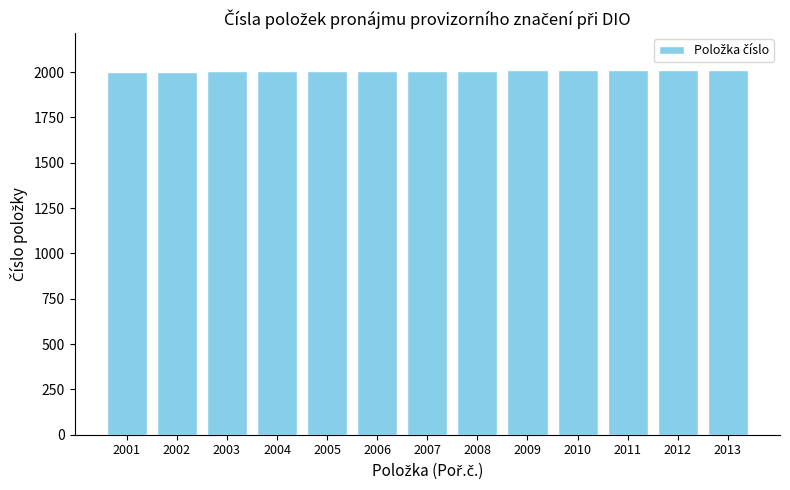

What is the sum of all values?

26091